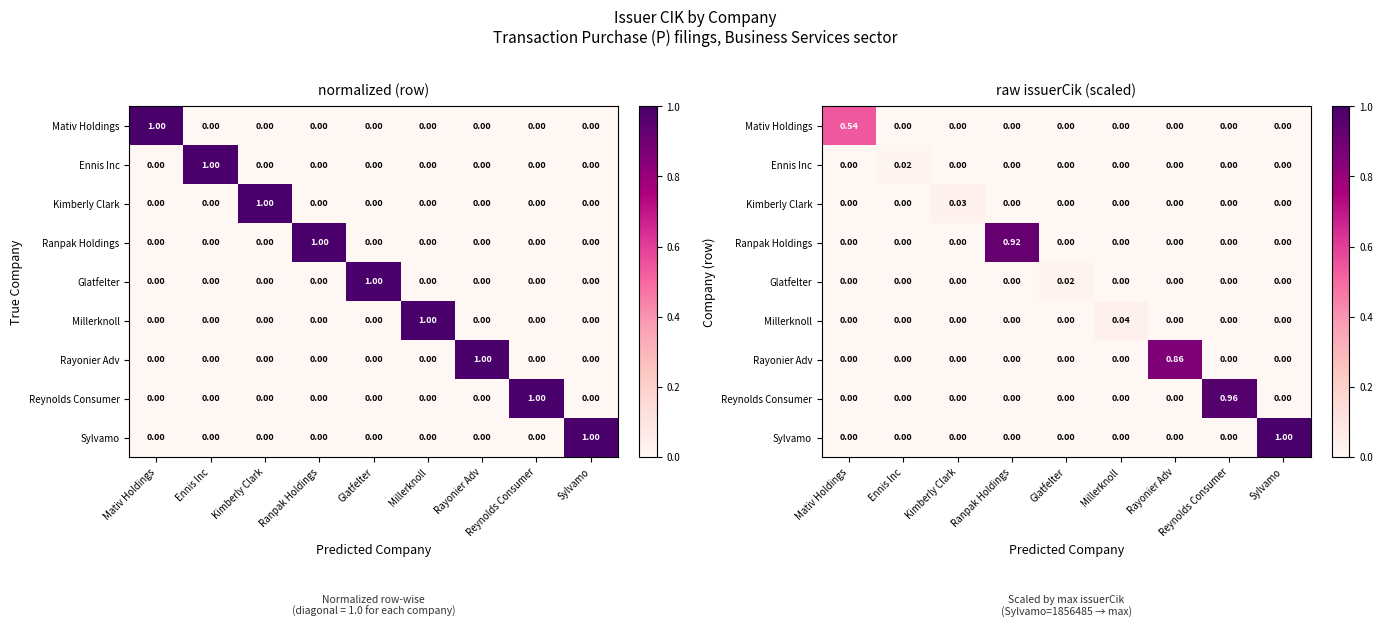

Is it true that Ranpak Holdings equals 0.0 at Reynolds Consumer?

True